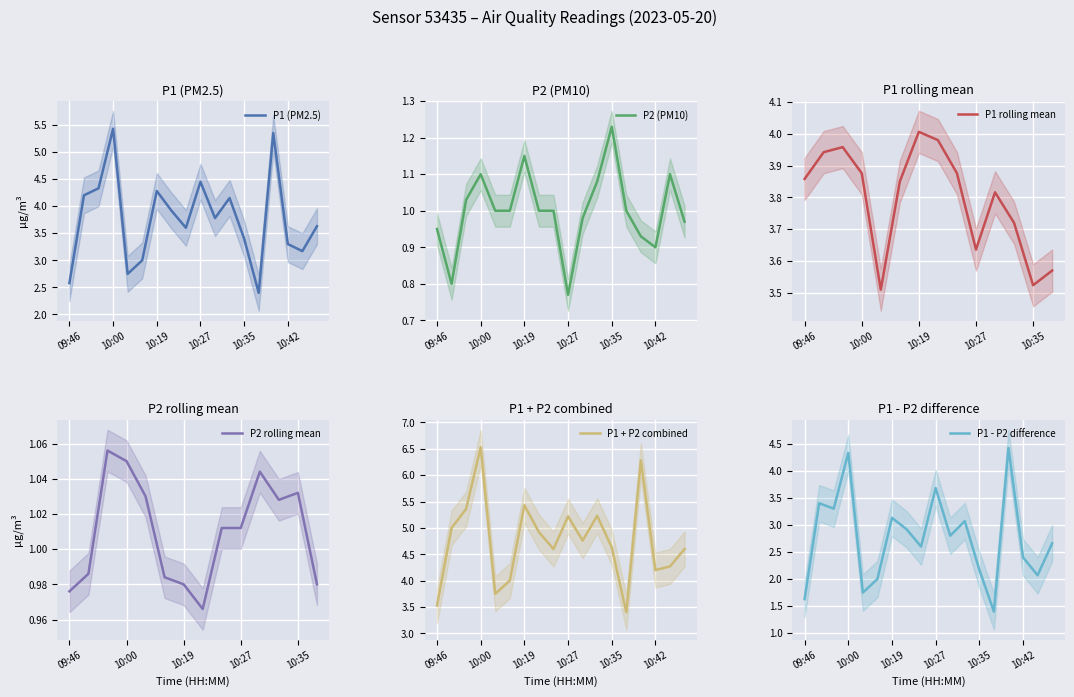

True or false: P1 (PM2.5) has a value of 2.6 at 09:46.

True